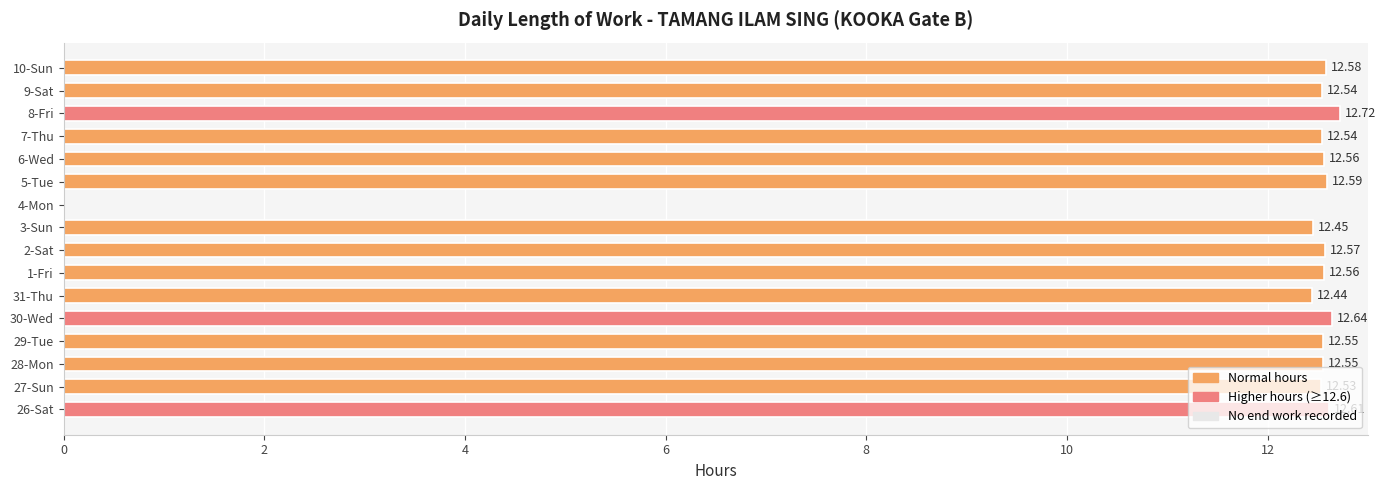

Count the number of data series in this chart.

1